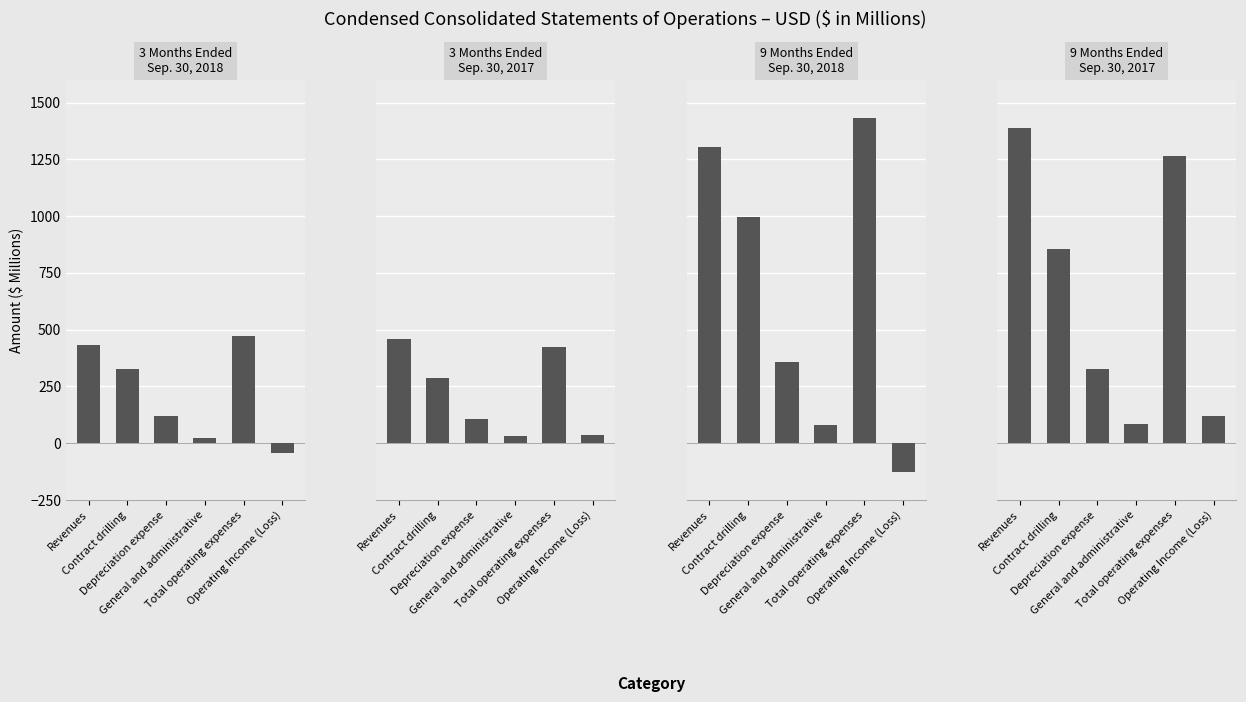

Rank the categories by 9M 2017 value from highest to lowest.

Revenues, Total operating expenses, Contract drilling, Depreciation expense, Operating Income (Loss), General and administrative